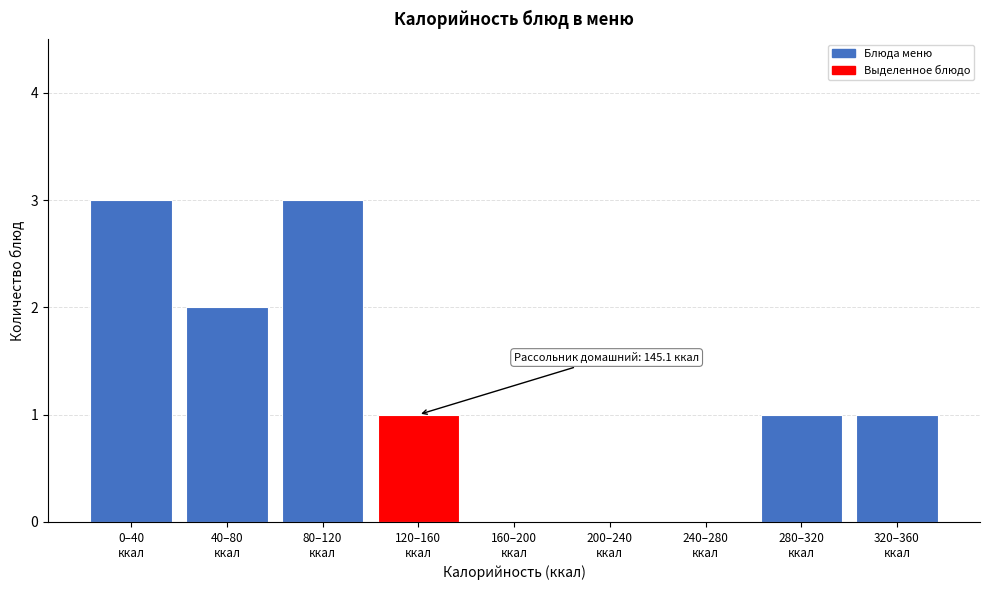

What is the maximum value shown in the chart?

3